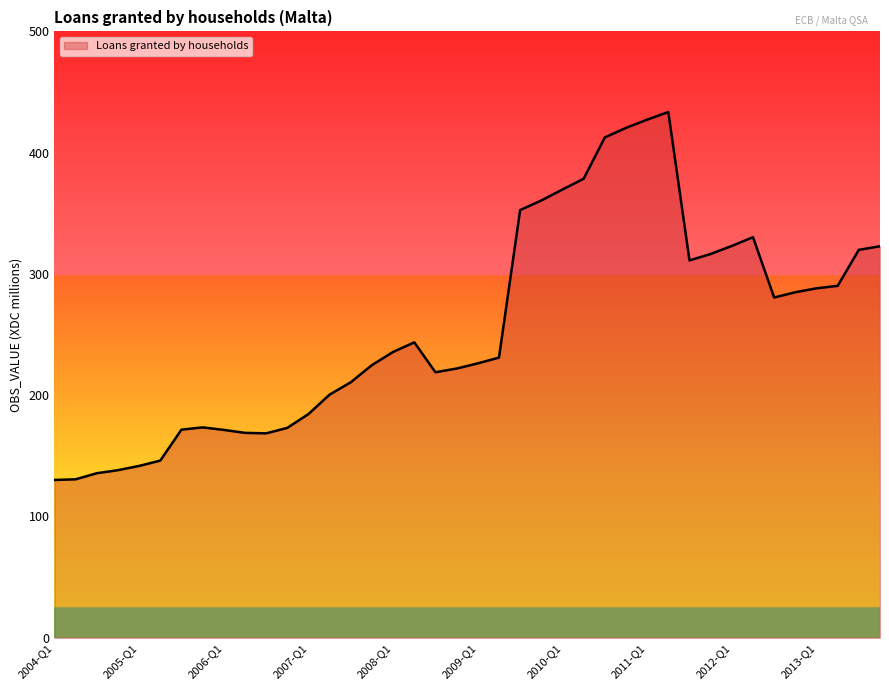

What is the greatest value displayed?

433.5